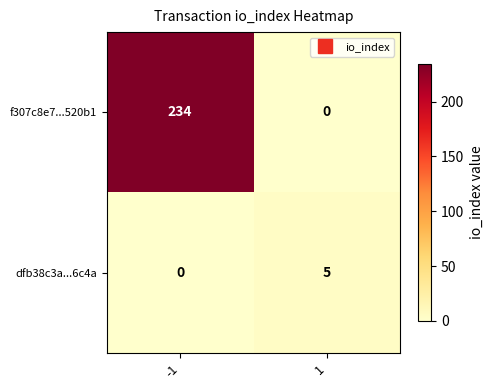

What is the greatest value displayed?

234